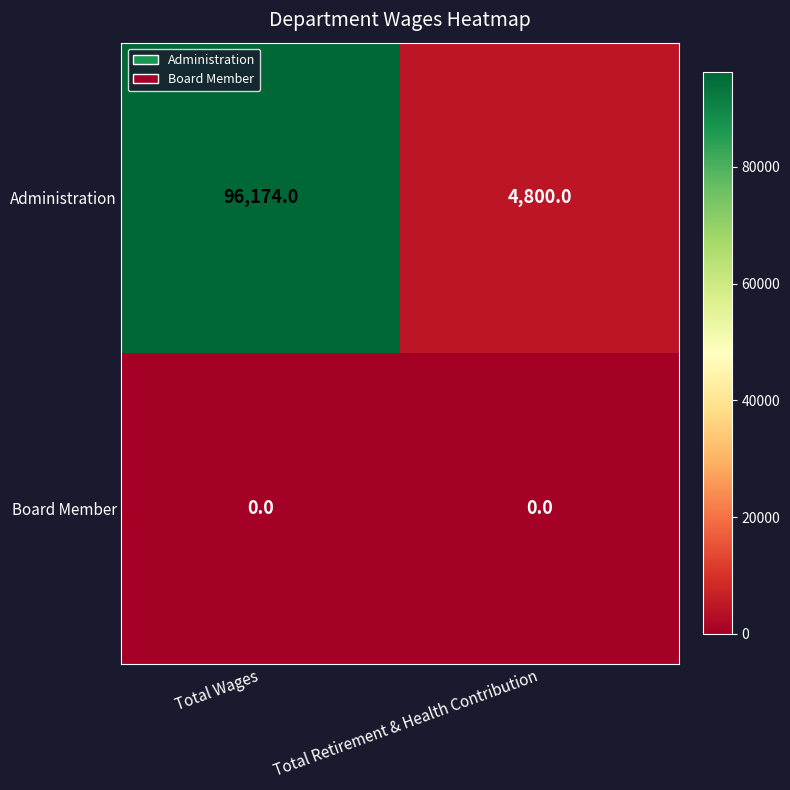

What is the total value across all series at Total Retirement & Health Contribution?

4800